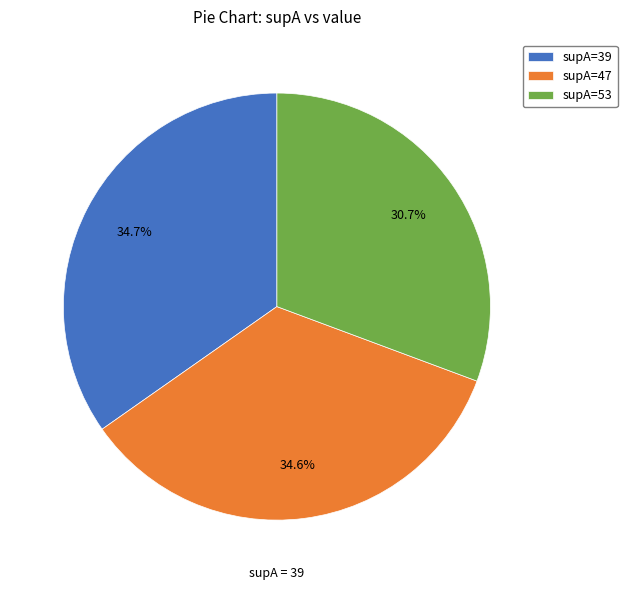

Which category has the smallest portion of the pie?

supA=53